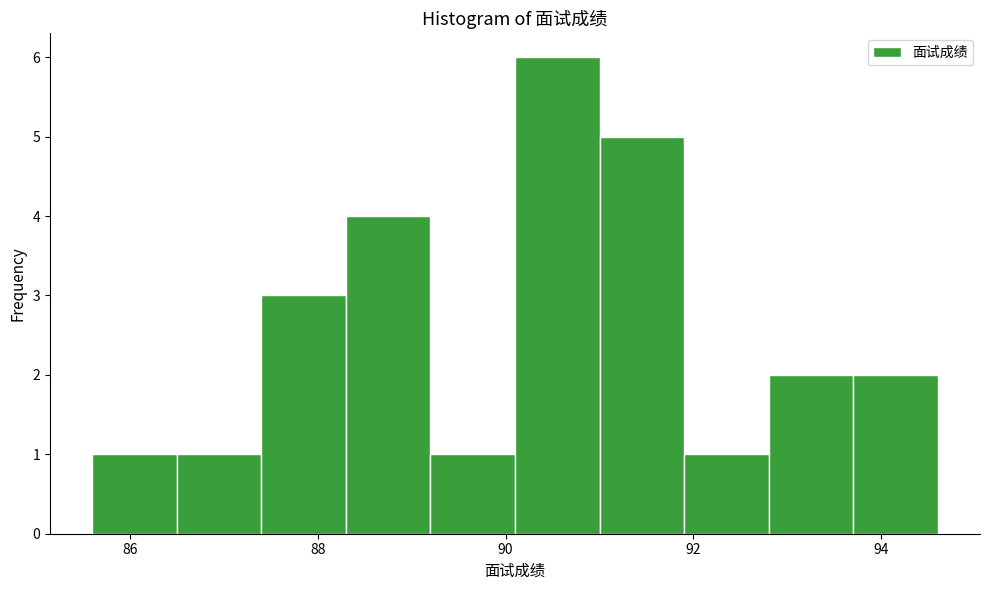

Which range on the x-axis has the tallest bar?

90.1 to 91.0